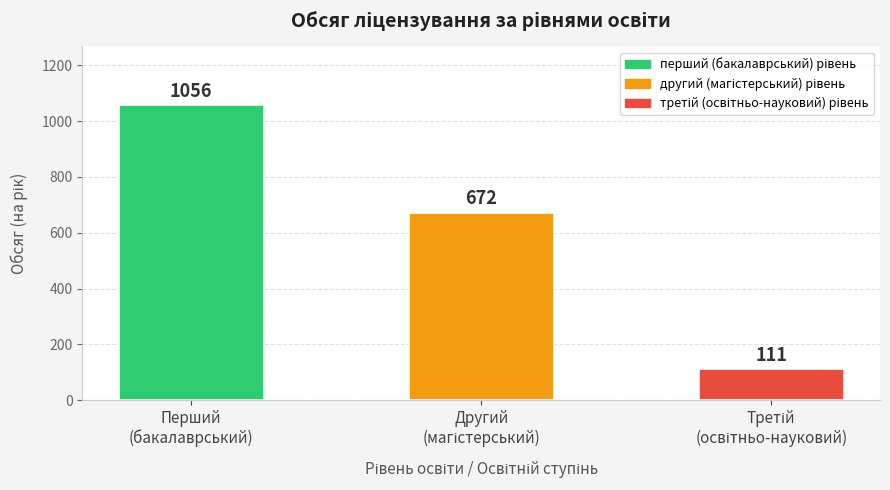

What is the sum of all values?

1839